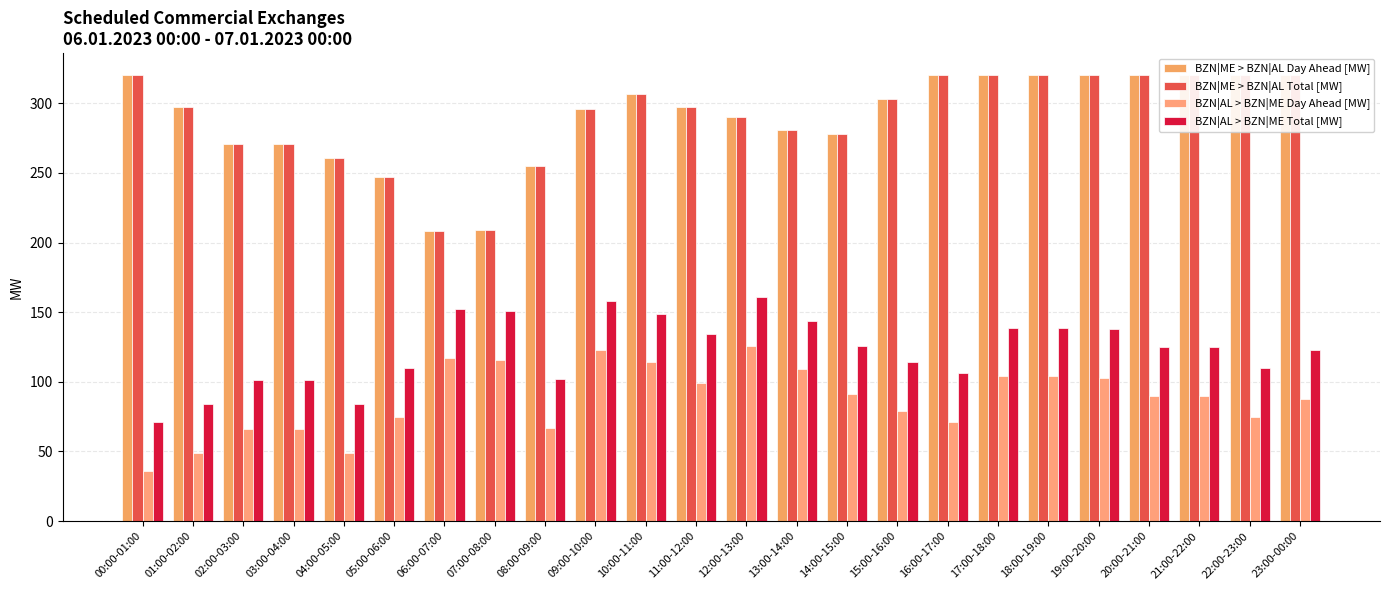

Between 03:00-04:00 and 15:00-16:00, which series saw the biggest shift?

BZN|ME > BZN|AL Day Ahead [MW]